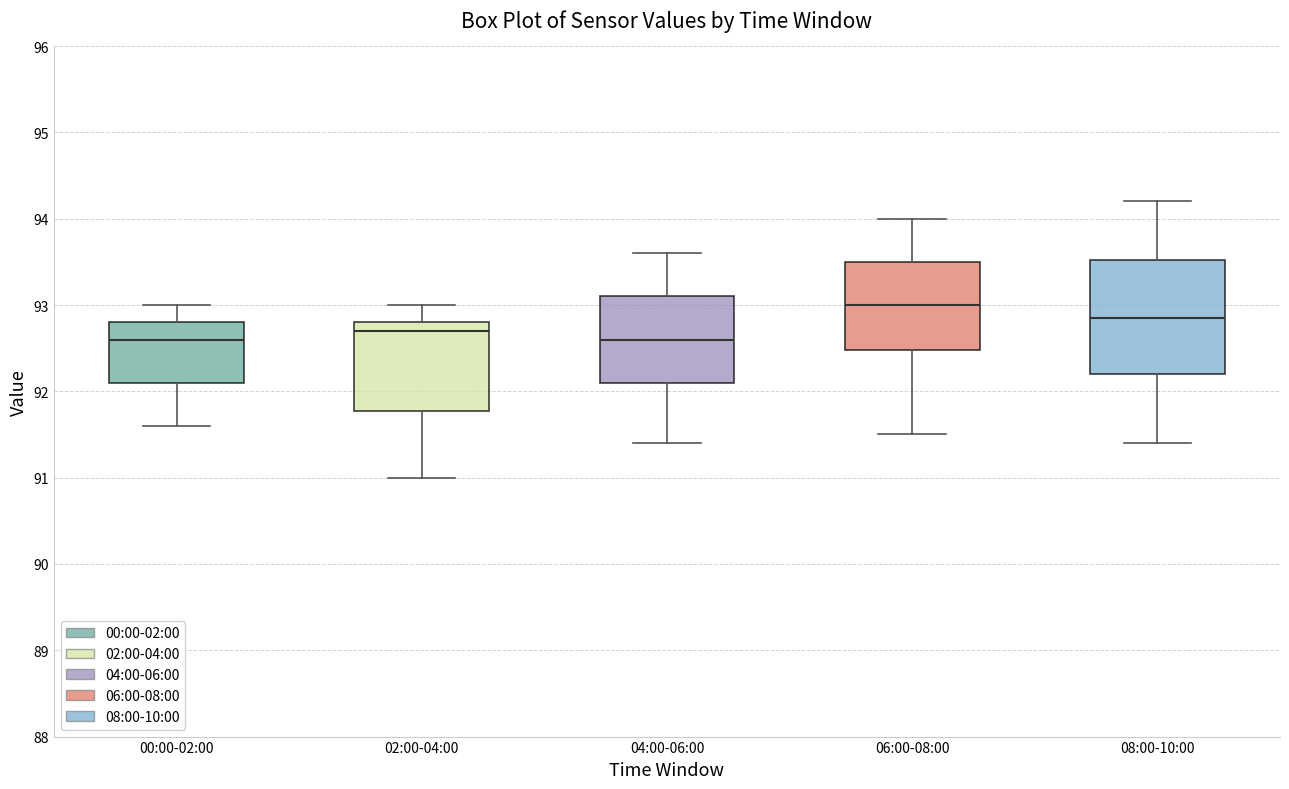

Which box is the tallest, from its lower edge to its upper edge?

08:00-10:00